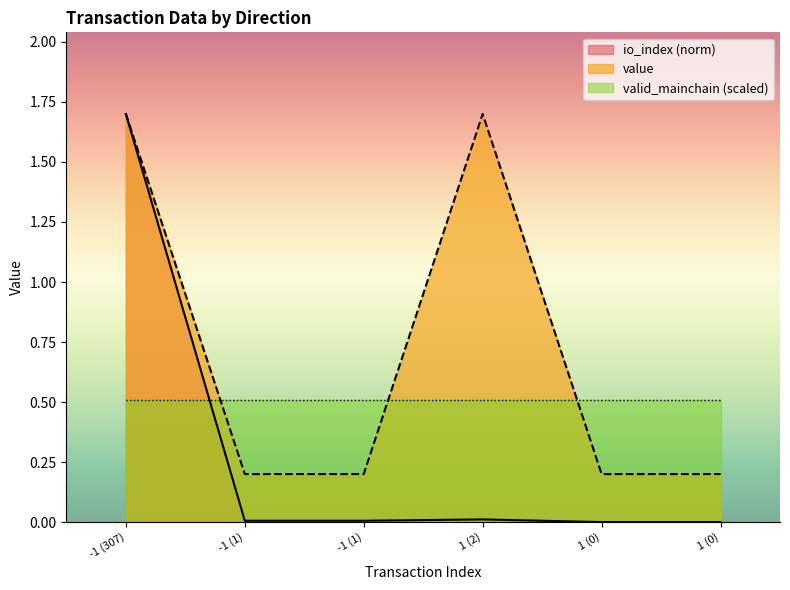

What are all the series names shown in the legend?

io_index (norm), value, valid_mainchain (scaled)